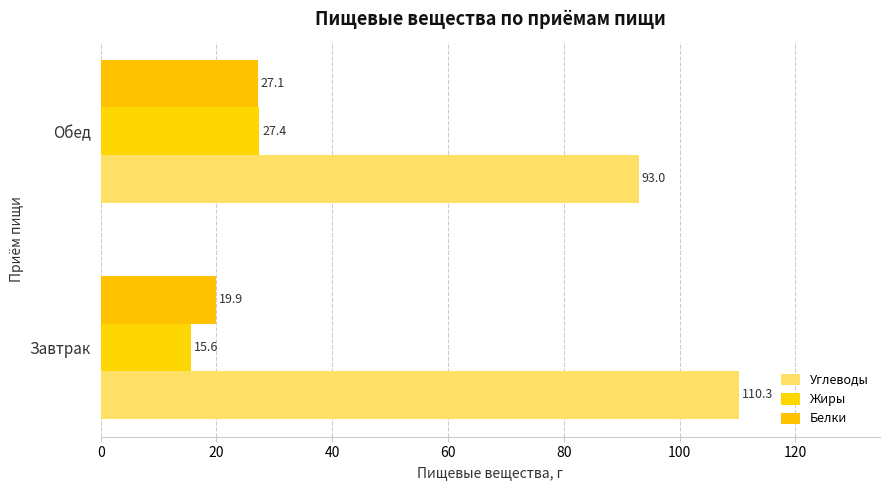

List the series in order of their peak value, highest first.

Углеводы, Жиры, Белки